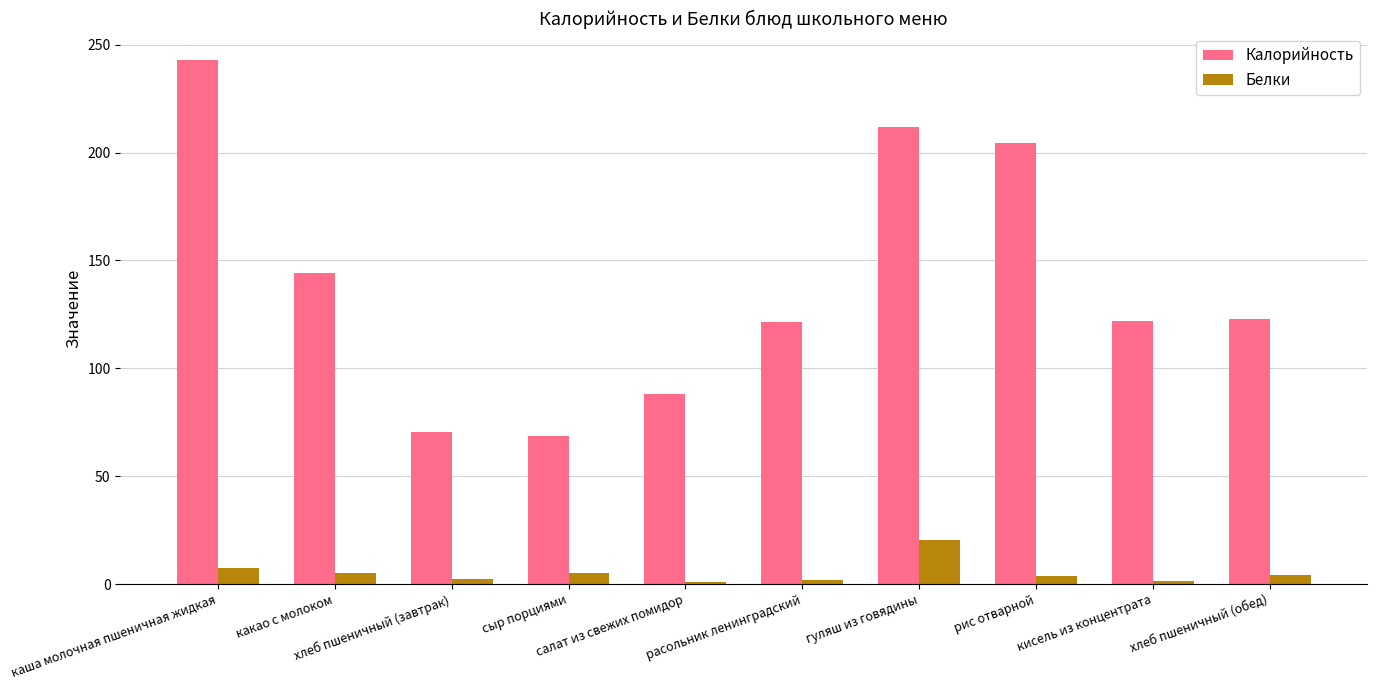

Which category has the highest value in the Белки series?

гуляш из говядины